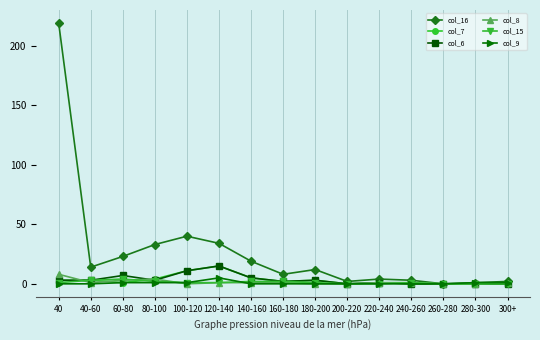

What is the average value of the col_6 series?

4